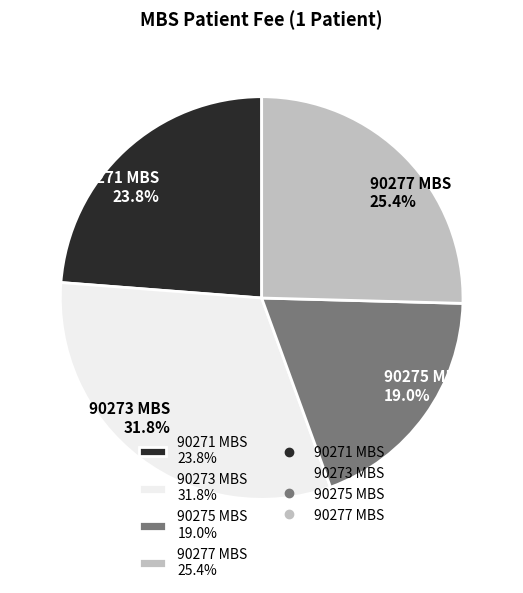

How many segments does this pie chart have?

4